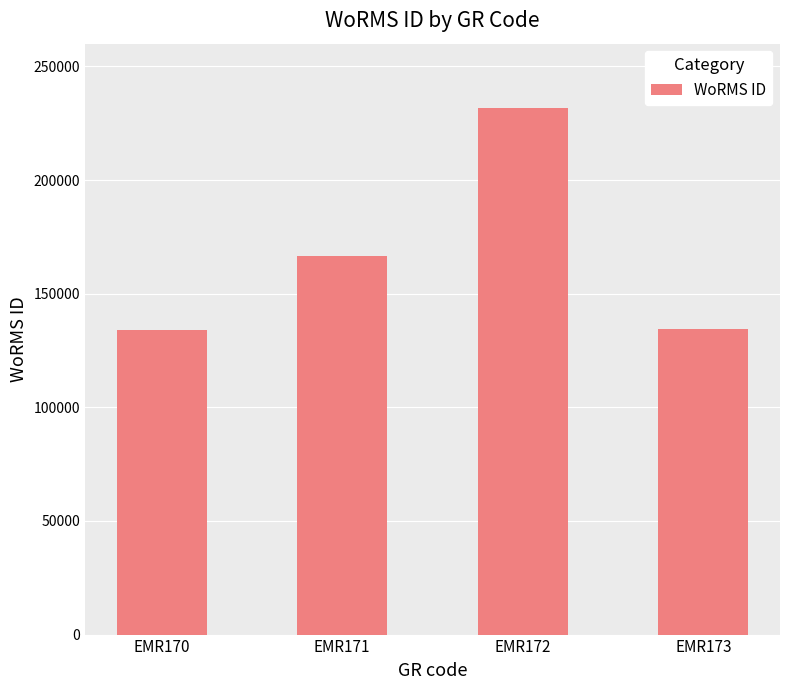

Approximately how many times larger is the value at EMR173 compared to EMR172?

0.6